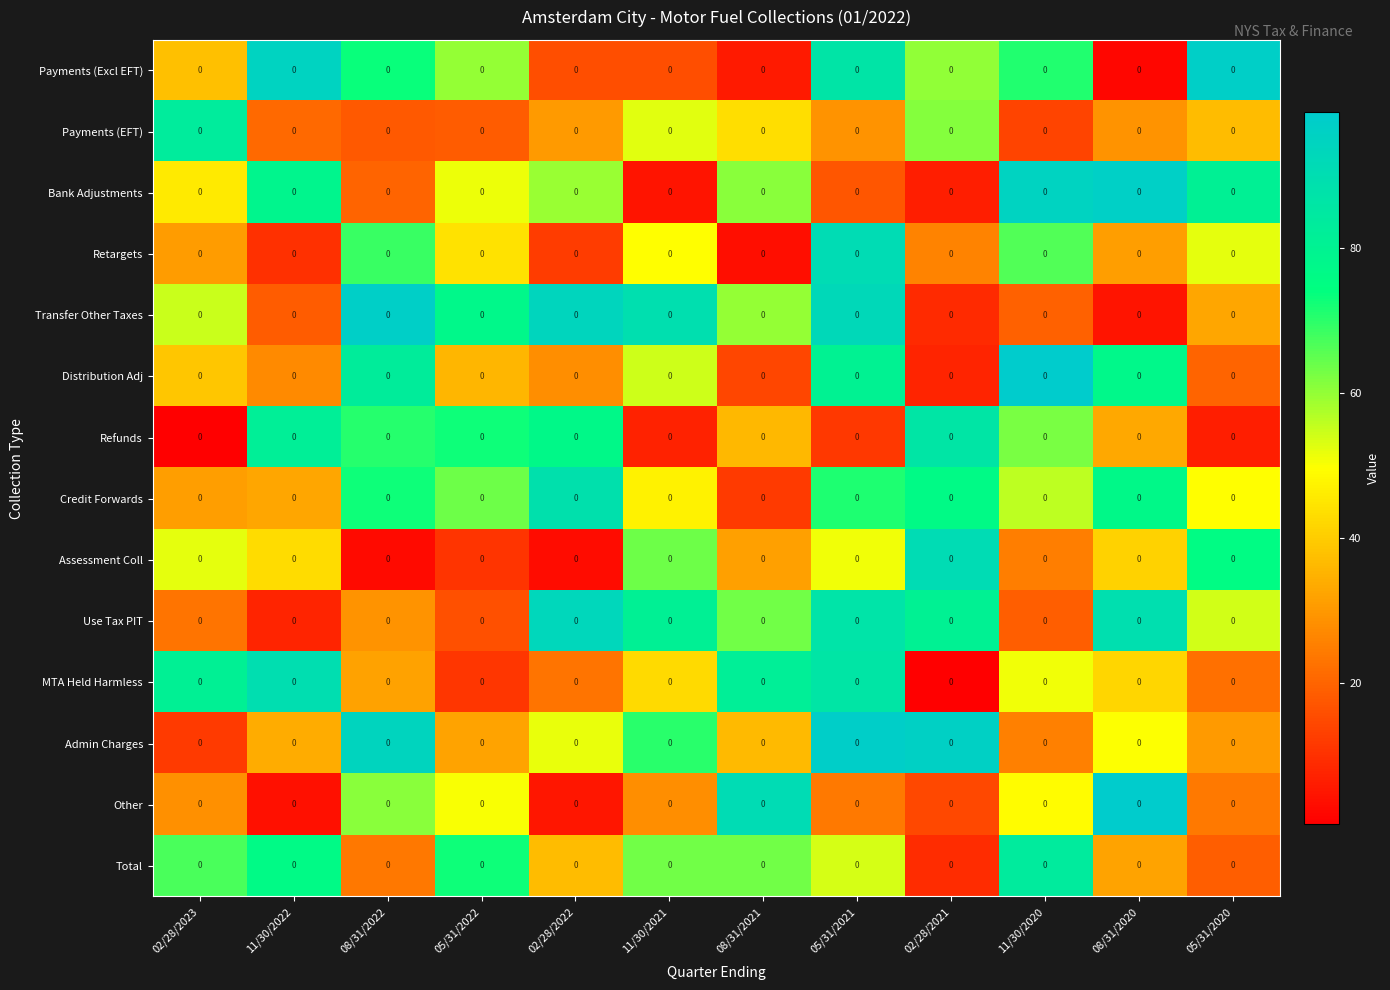

What value does the Payments (EFT) series have at 08/31/2020?

29.2